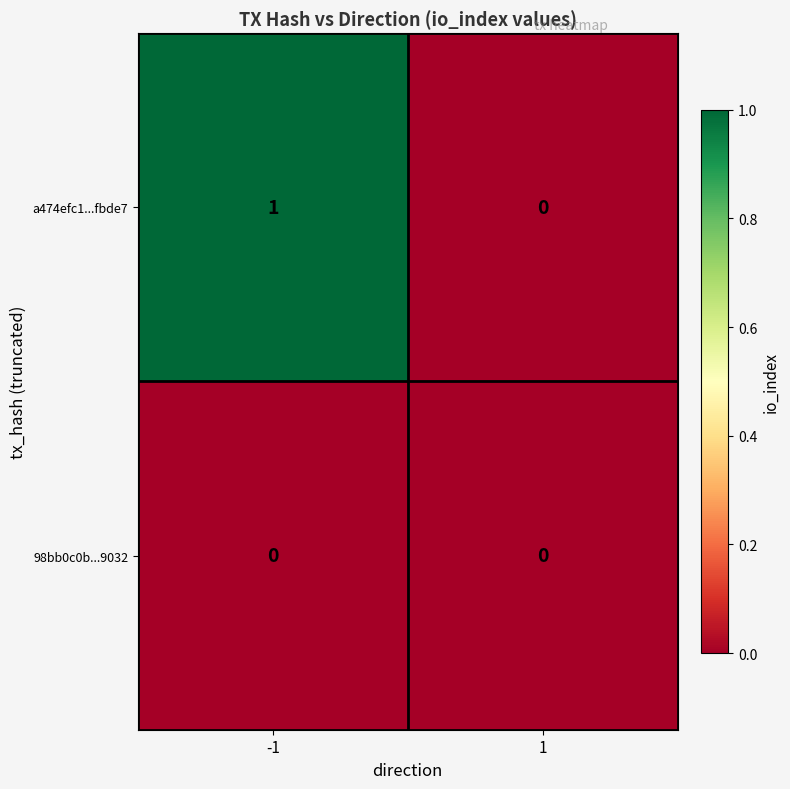

Reading left to right, list all the values displayed in this chart.

a474efc1...fbde7: 1	0
98bb0c0b...9032: 0	0